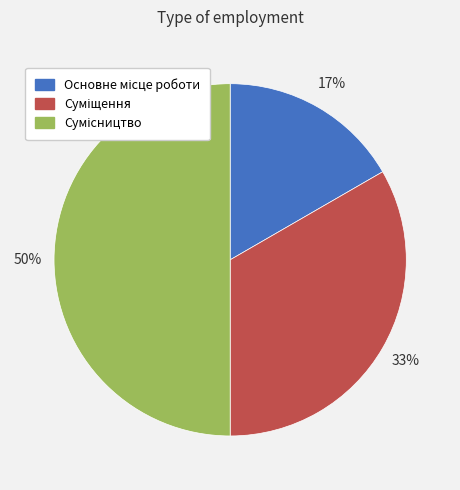

To the nearest percent, what is the average slice percentage?

33%